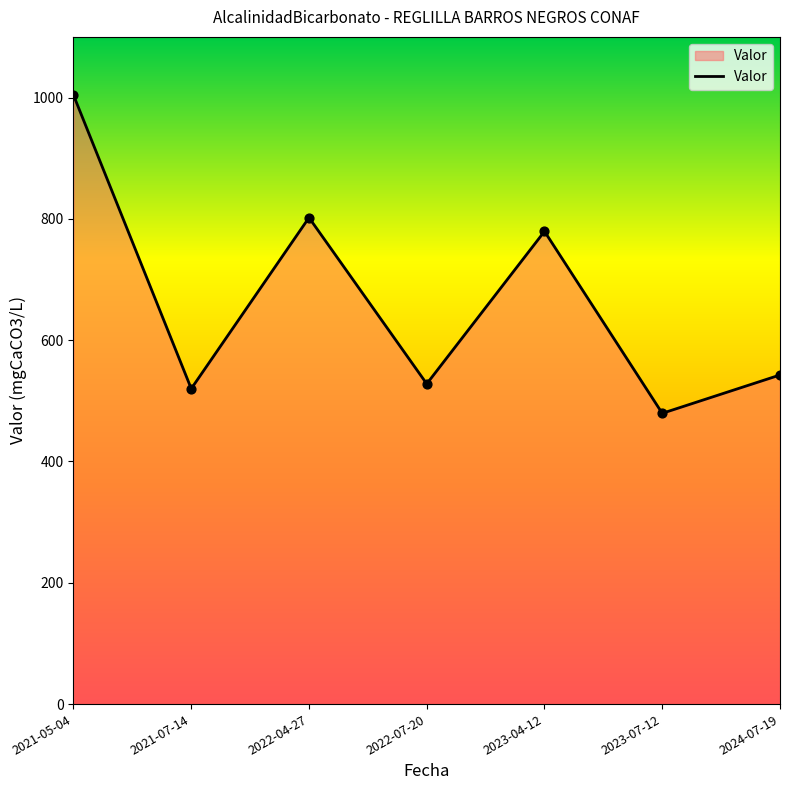

What is the change in value from 2022-07-20 to 2024-07-19?

+14.6